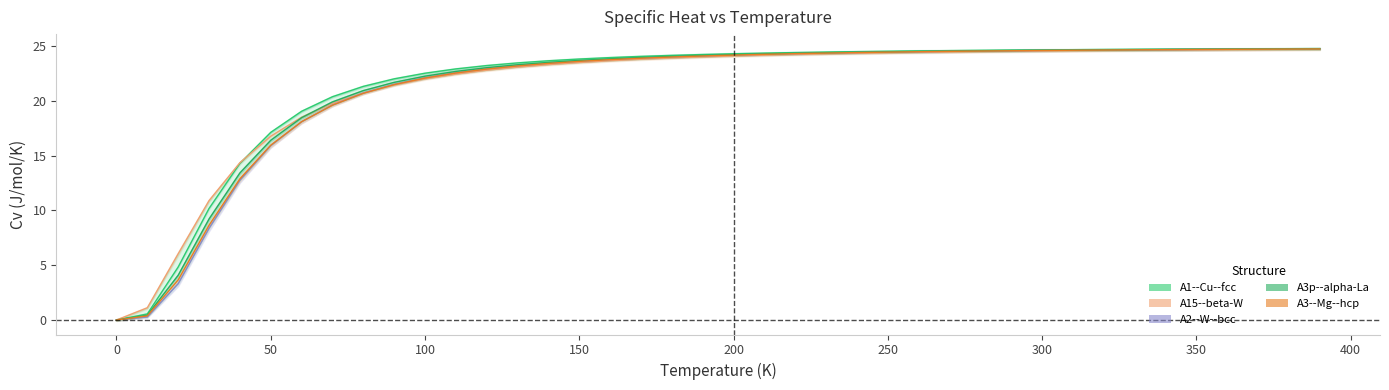

Reading right to left, extract all data points from this chart.

A1--Cu--fcc: 24.8	24.8	24.8	24.7	24.7	24.7	24.7	24.7	24.7	24.7	24.6	24.6	24.6	24.6	24.5	24.5	24.5	24.4	24.4	24.3	24.2	24.2	24.1	24.0	23.8	23.7	23.5	23.2	22.9	22.5	22.0	21.3	20.4	19.1	17.1	14.3	10.2	4.8	0.6	0.0
A15--beta-W: 24.7	24.7	24.7	24.7	24.6	24.6	24.6	24.6	24.6	24.5	24.5	24.5	24.5	24.4	24.4	24.3	24.3	24.2	24.2	24.1	24.0	23.9	23.8	23.7	23.5	23.3	23.1	22.8	22.4	22.0	21.4	20.7	19.8	18.5	16.8	14.4	10.9	6.0	1.1	0.0
A2--W--bcc: 24.7	24.7	24.7	24.7	24.7	24.7	24.7	24.6	24.6	24.6	24.6	24.6	24.5	24.5	24.5	24.4	24.4	24.3	24.3	24.2	24.1	24.0	23.9	23.8	23.6	23.4	23.2	22.9	22.6	22.1	21.5	20.7	19.6	18.1	15.9	12.8	8.4	3.3	0.3	0.0
A3p--alpha-La: 24.8	24.7	24.7	24.7	24.7	24.7	24.7	24.7	24.6	24.6	24.6	24.6	24.5	24.5	24.5	24.4	24.4	24.3	24.3	24.2	24.2	24.1	24.0	23.8	23.7	23.5	23.3	23.0	22.7	22.3	21.7	20.9	19.9	18.5	16.4	13.4	9.2	4.1	0.4	0.0
A3--Mg--hcp: 24.7	24.7	24.7	24.7	24.7	24.7	24.7	24.6	24.6	24.6	24.6	24.5	24.5	24.5	24.4	24.4	24.4	24.3	24.2	24.2	24.1	24.0	23.9	23.8	23.6	23.4	23.2	22.9	22.5	22.1	21.5	20.7	19.6	18.1	16.0	12.9	8.6	3.7	0.4	0.0